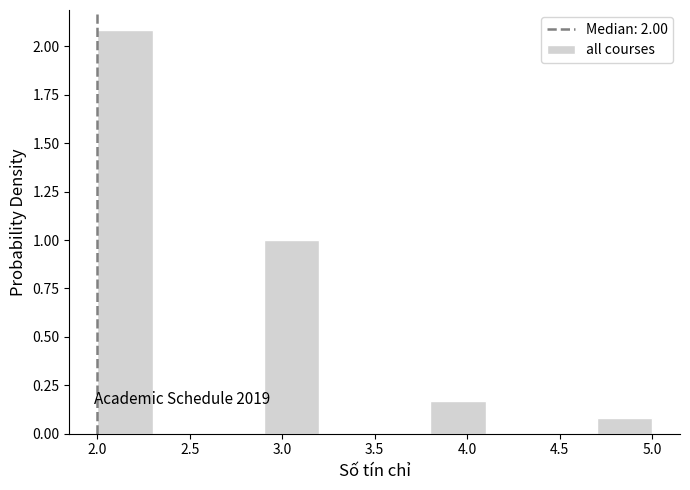

Over which range of the x-axis is the bar tallest?

2.0 to 2.3